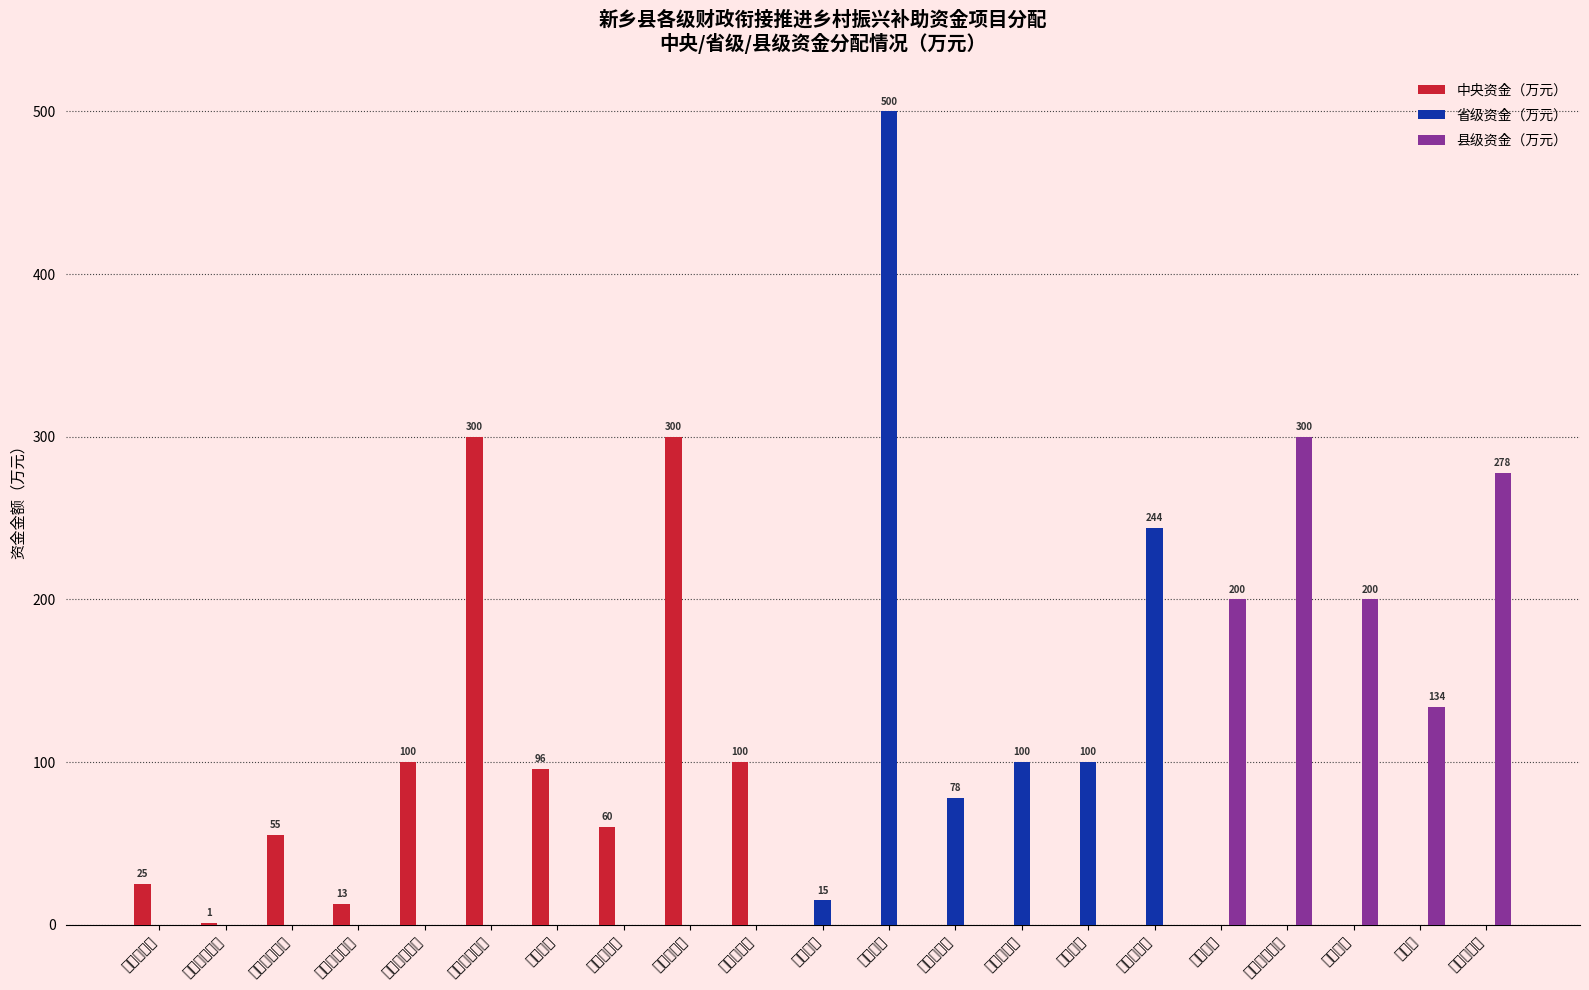

What position from the right is 公益性岗位?

21